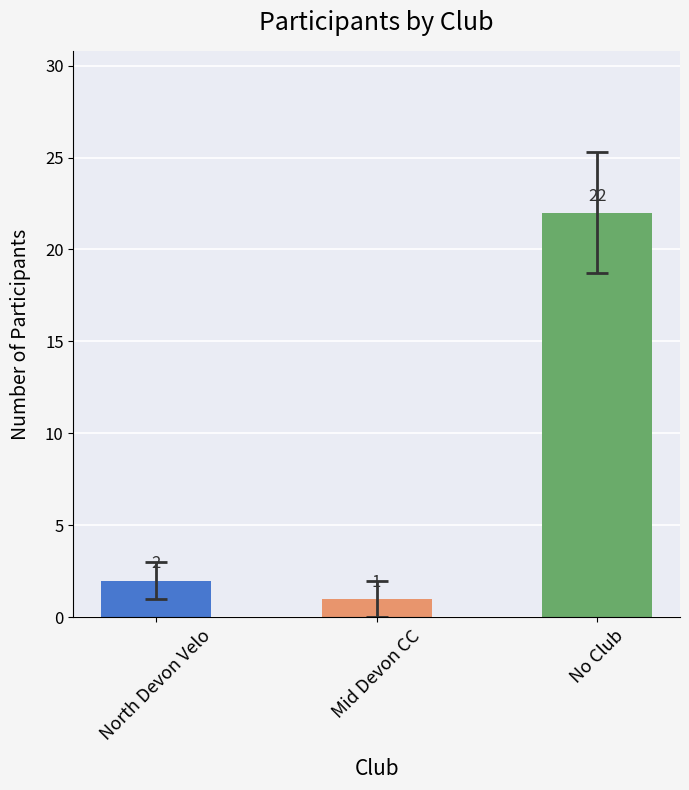

How many distinct data groups are displayed?

1